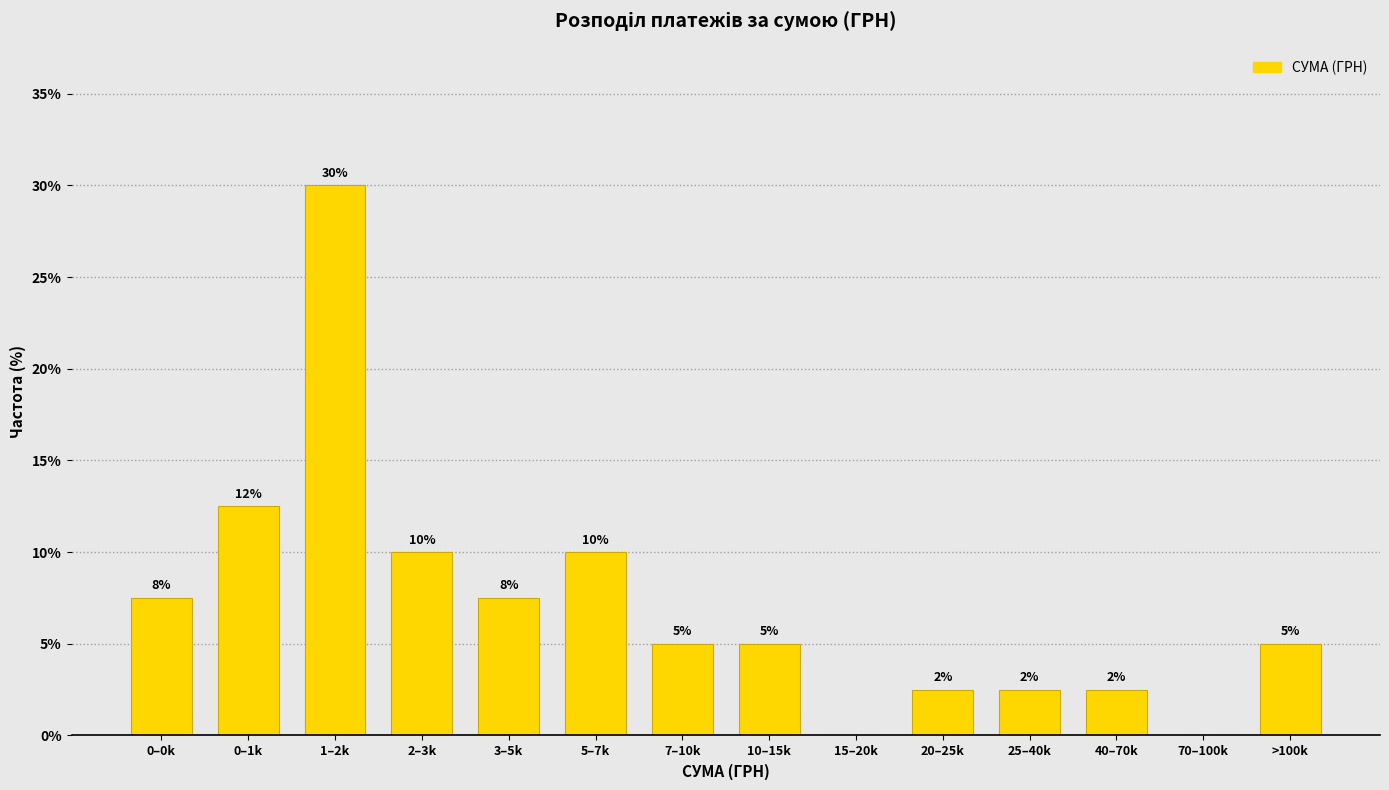

Between 3–5k and 2–3k, which is larger?

2–3k